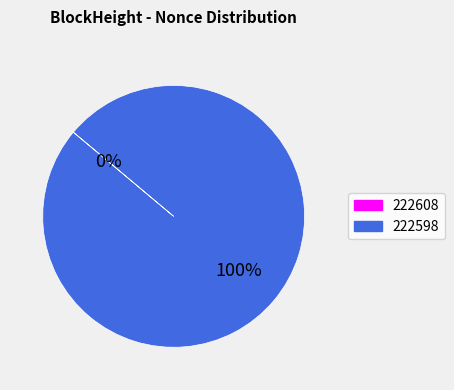

To the nearest percent, what is the difference between the largest and smallest slice percentages?

100%